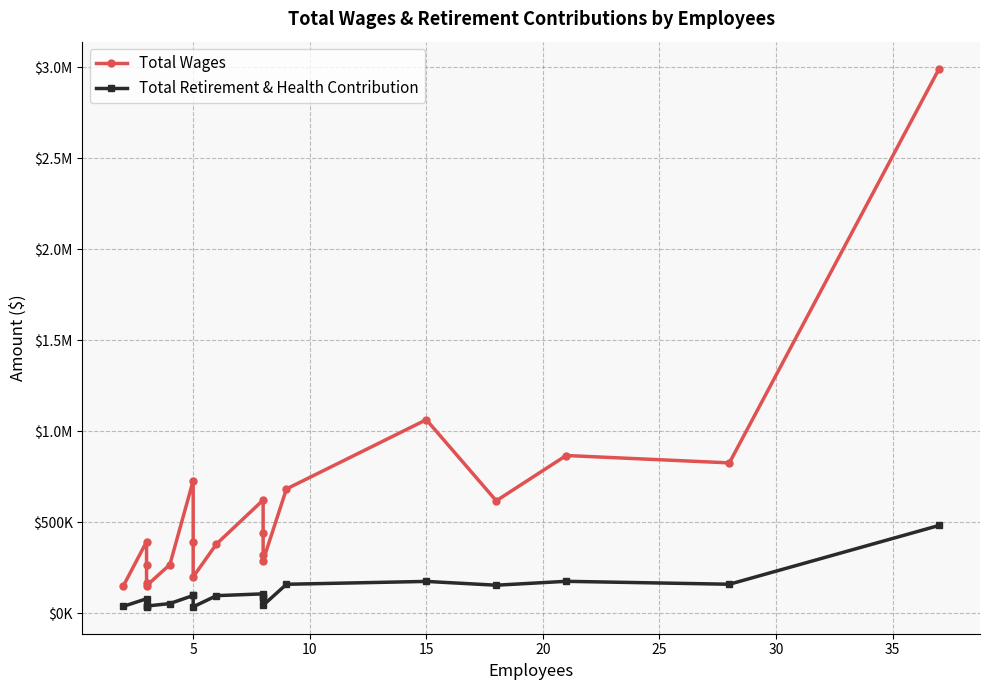

Is it true that Total Wages equals 639407 at 5?

False